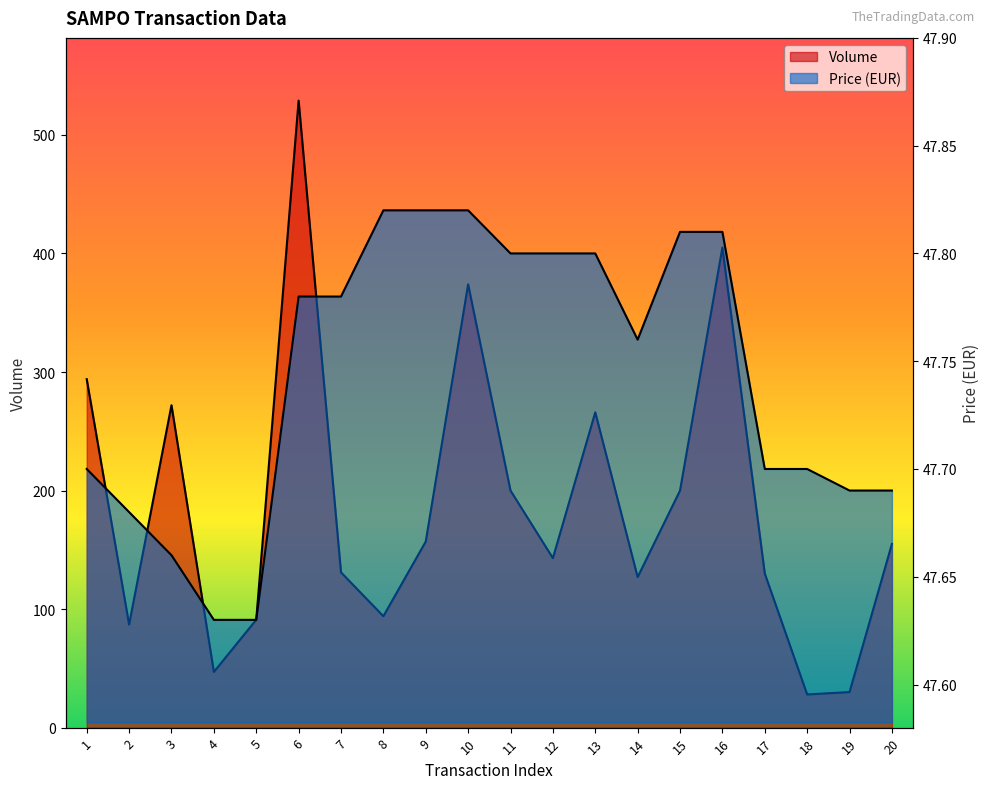

How many lines are shown in the chart?

2